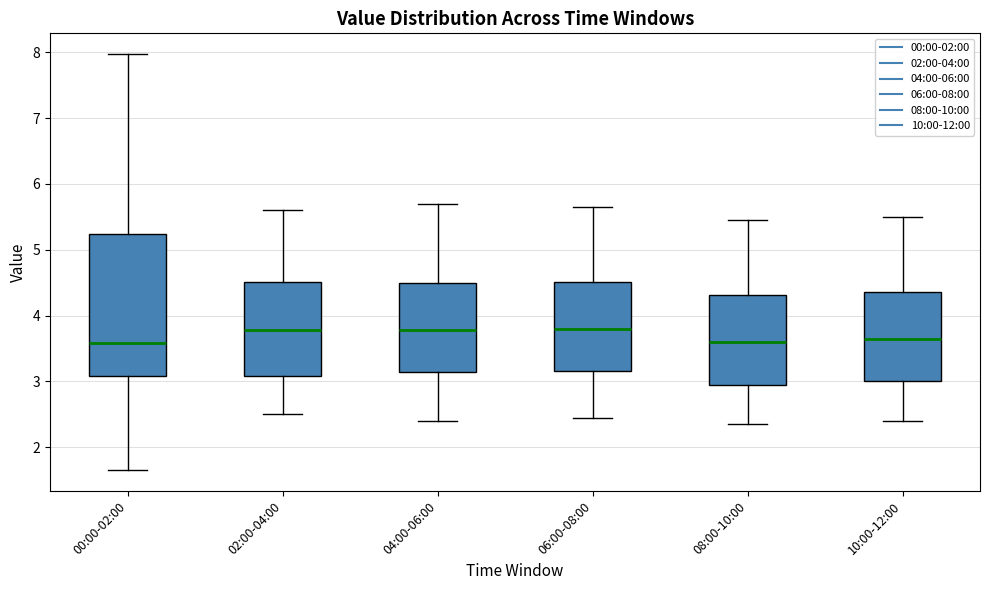

Reading left to right, read every box against the y-axis: the position of its median line, the range the box covers, and the ends of its whiskers. The values are not printed on the chart, so give them approximately, as read against the axis.

00:00-02:00: median 3.6, box 3.1 to 5.2, whiskers 1.7 to 8.0
02:00-04:00: median 3.8, box 3.1 to 4.5, whiskers 2.5 to 5.6
04:00-06:00: median 3.8, box 3.1 to 4.5, whiskers 2.4 to 5.7
06:00-08:00: median 3.8, box 3.2 to 4.5, whiskers 2.5 to 5.7
08:00-10:00: median 3.6, box 2.9 to 4.3, whiskers 2.4 to 5.5
10:00-12:00: median 3.7, box 3.0 to 4.4, whiskers 2.4 to 5.5